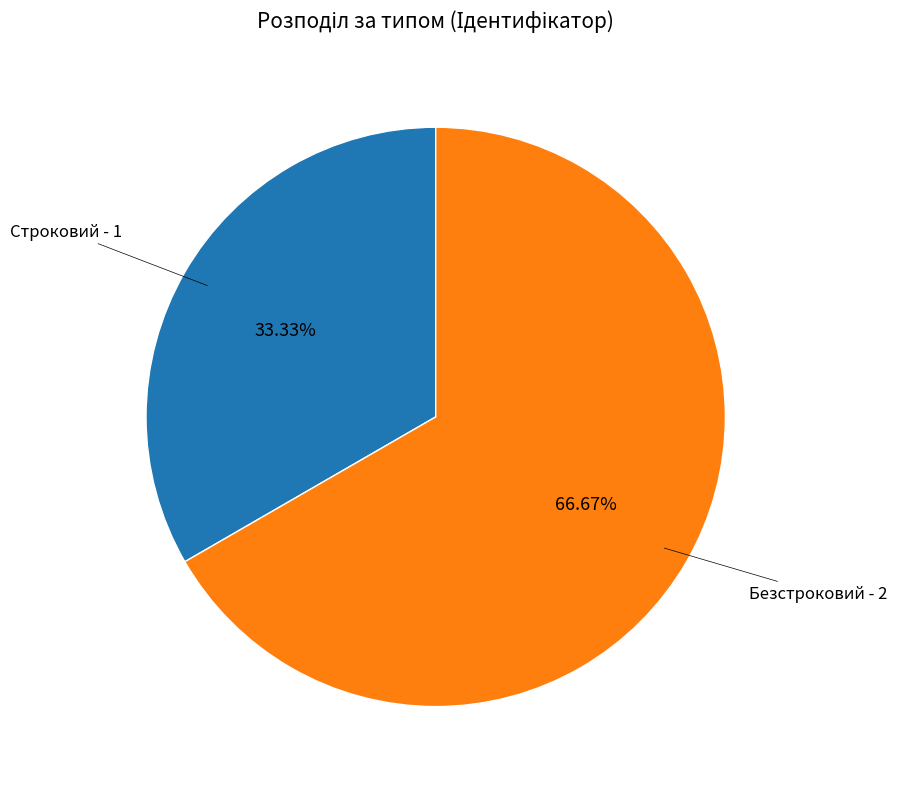

Which slice is the smallest?

Строковий